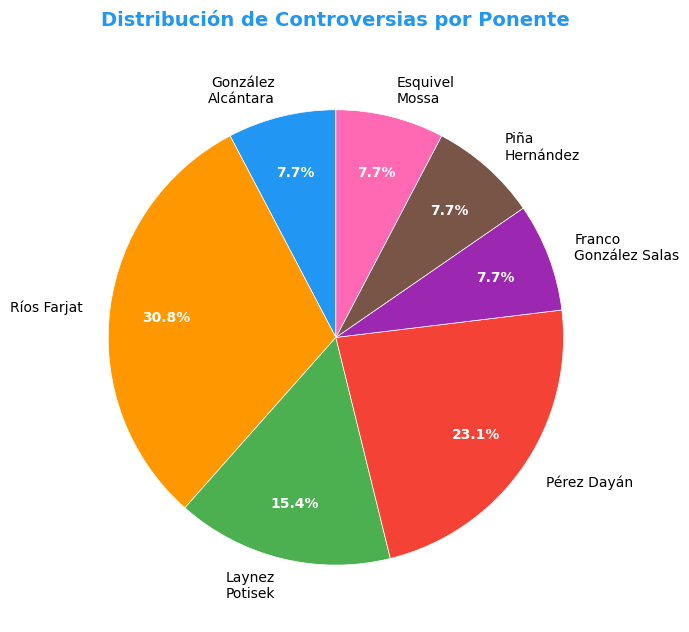

Between Pérez Dayán and Piña Hernández, which is larger?

Pérez Dayán